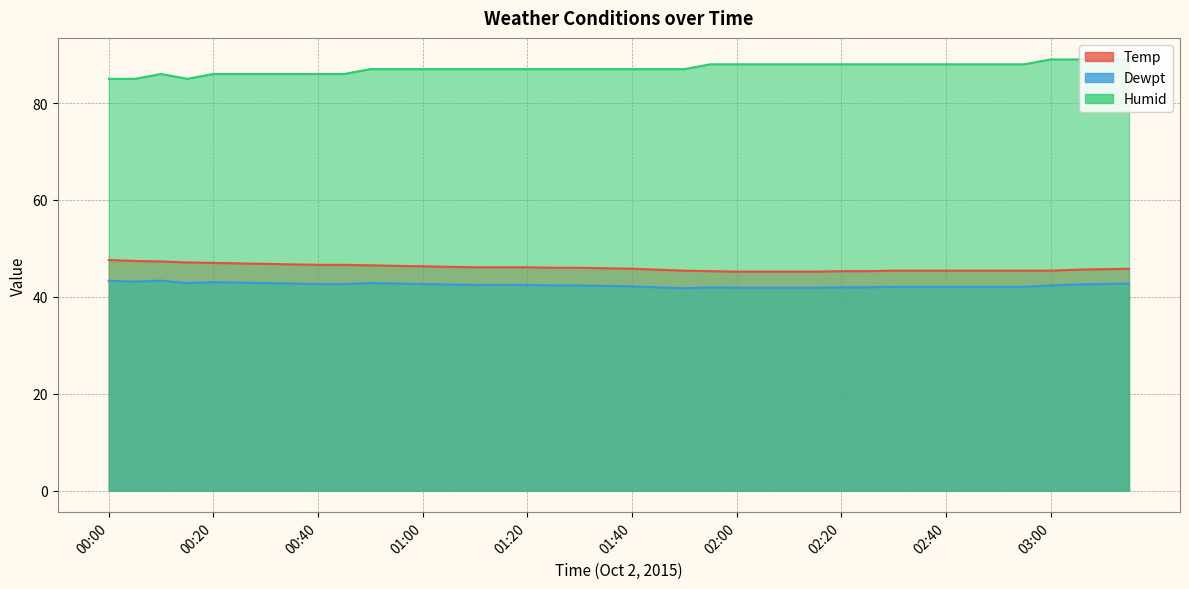

True or false: Dewpt has a value of 20.6 at 01:25.

False